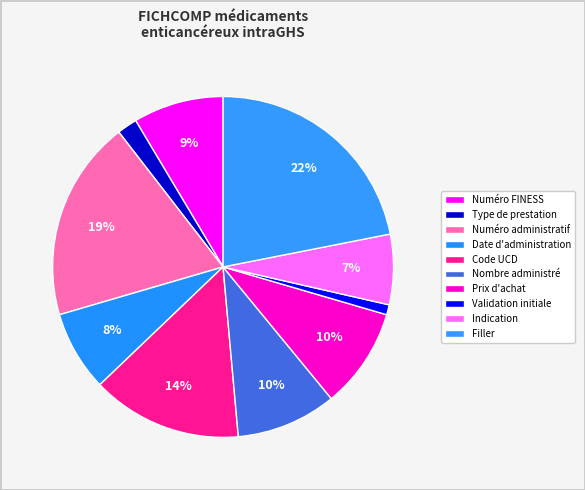

How many slices are in this pie chart?

10